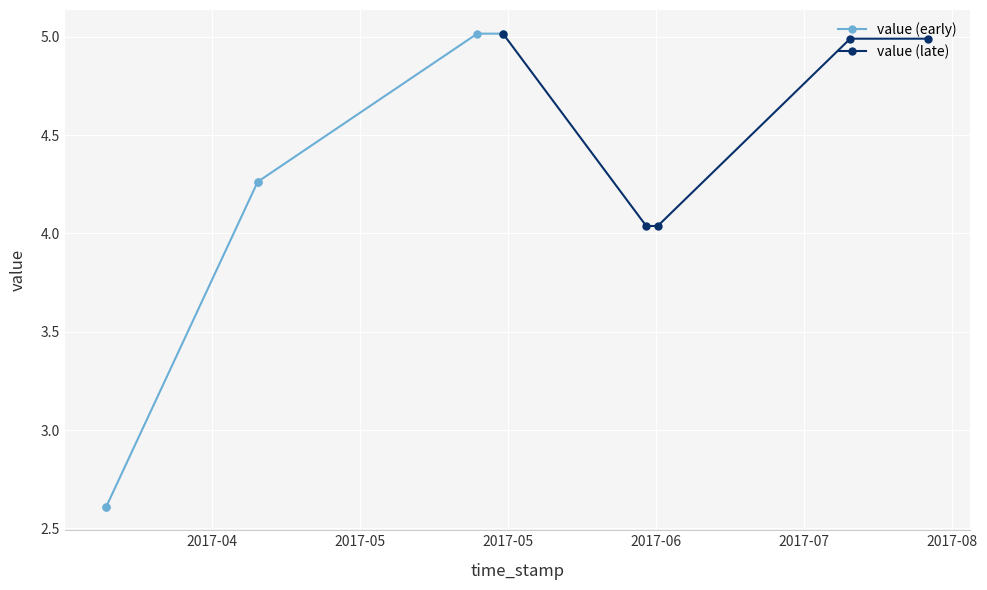

Is it true that the value at 1492614173 is 6.3?

False